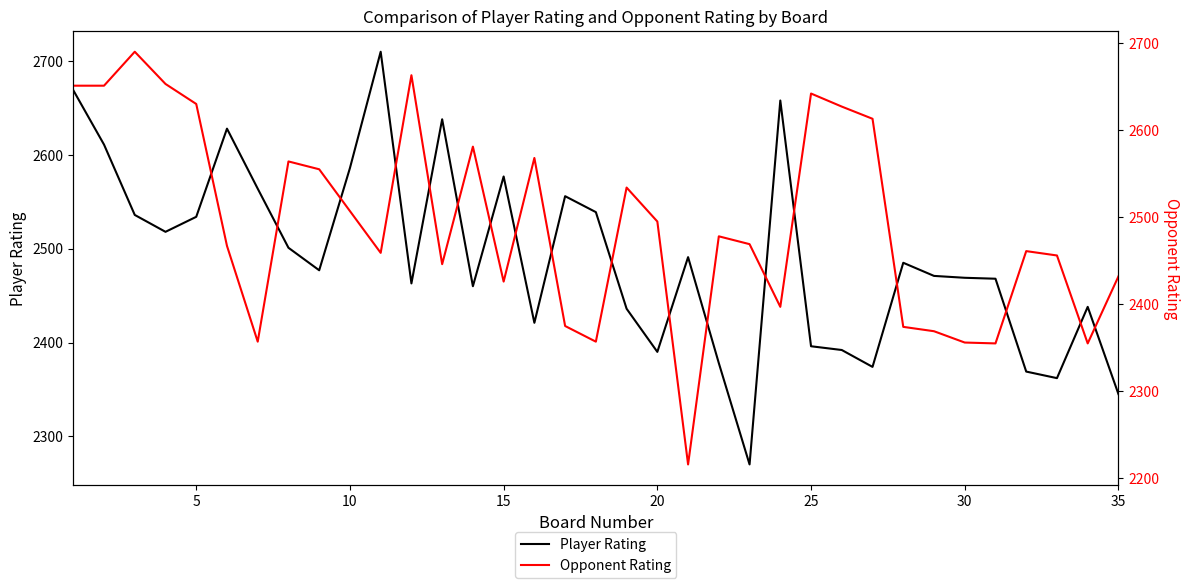

Rank the series by their average value, from lowest to highest.

Player Rating, Opponent Rating